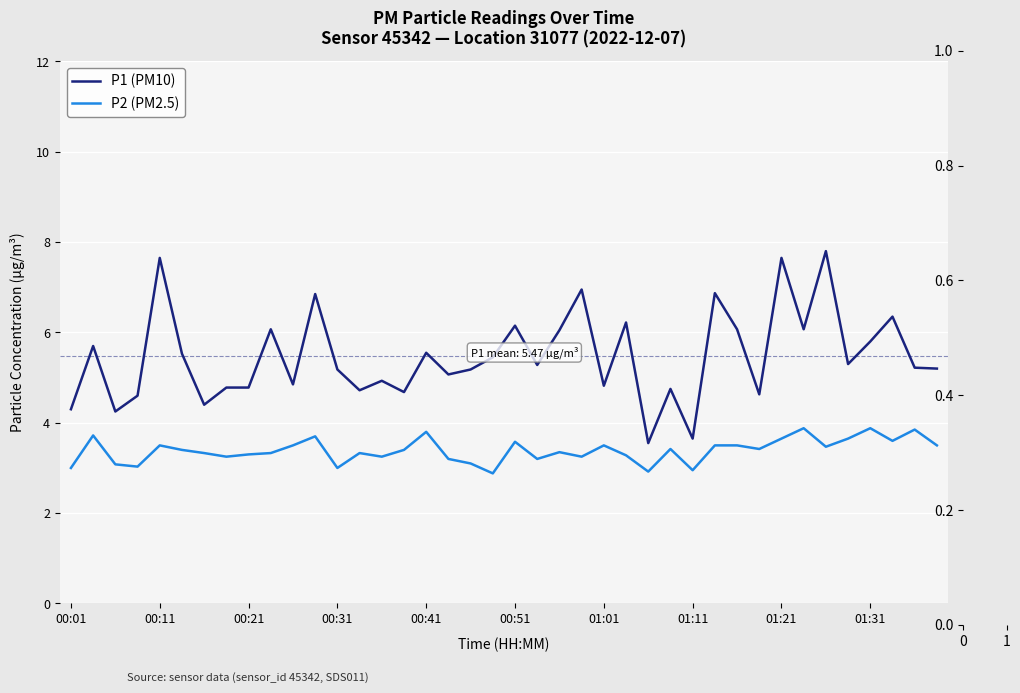

List the series in order of their overall mean, lowest first.

P2 (PM2.5), P1 (PM10)